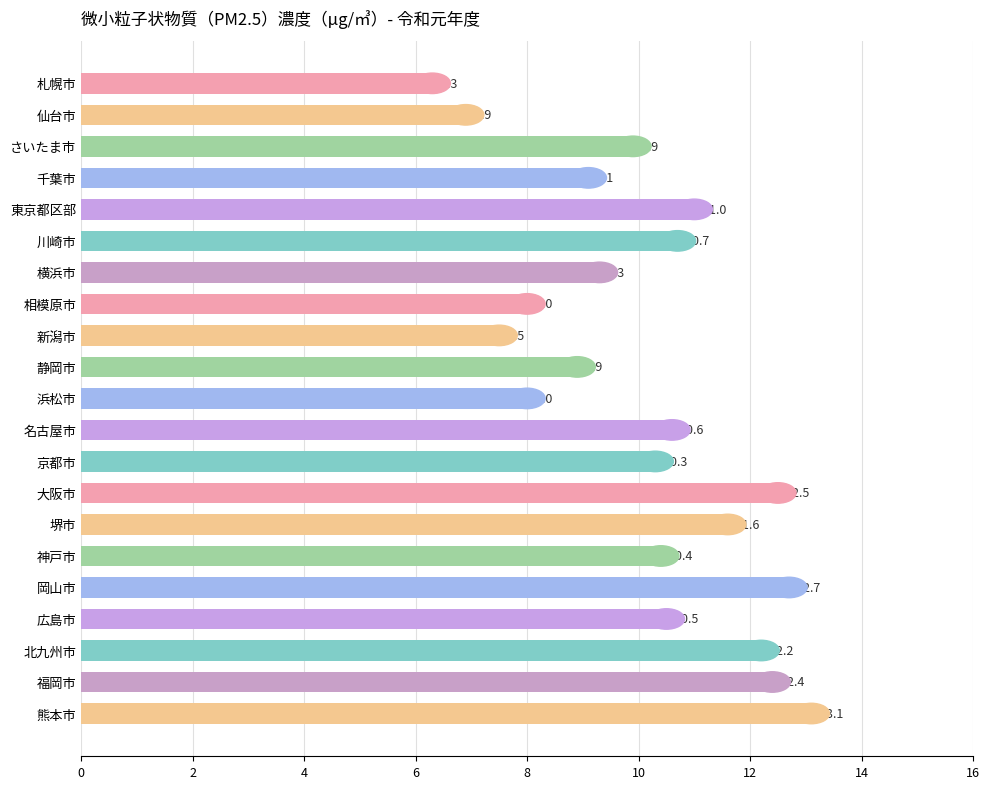

What is the average value?

10.1